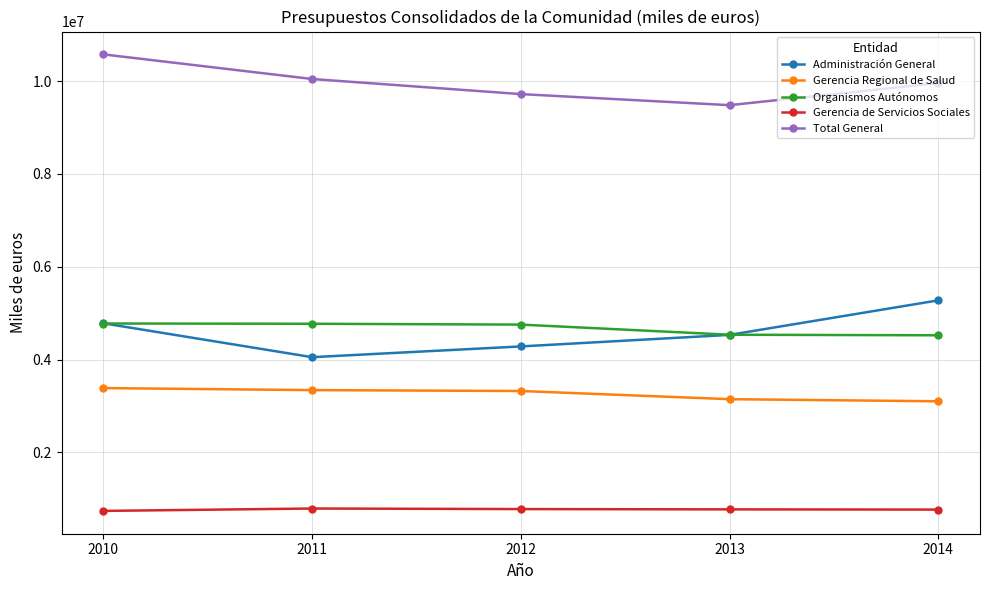

How many Administración General values are between 4284851 and 4782980?

3